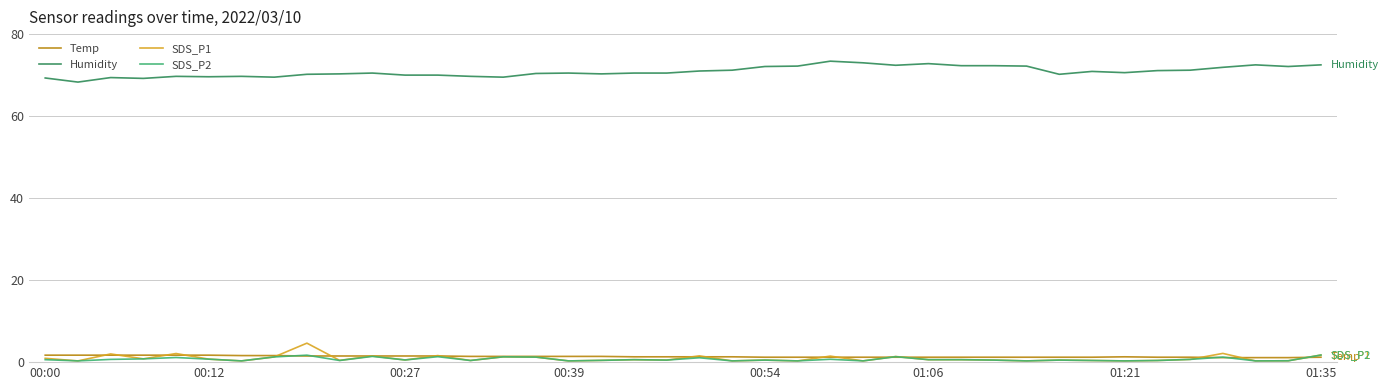

True or false: Humidity and SDS_P2 intersect in this chart.

False